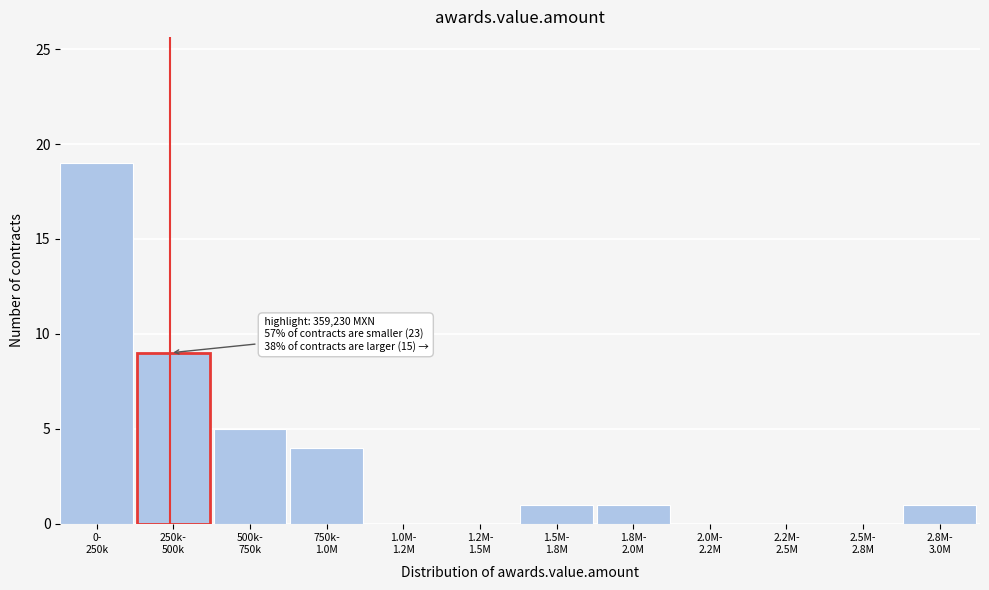

Count the number of data series in this chart.

1